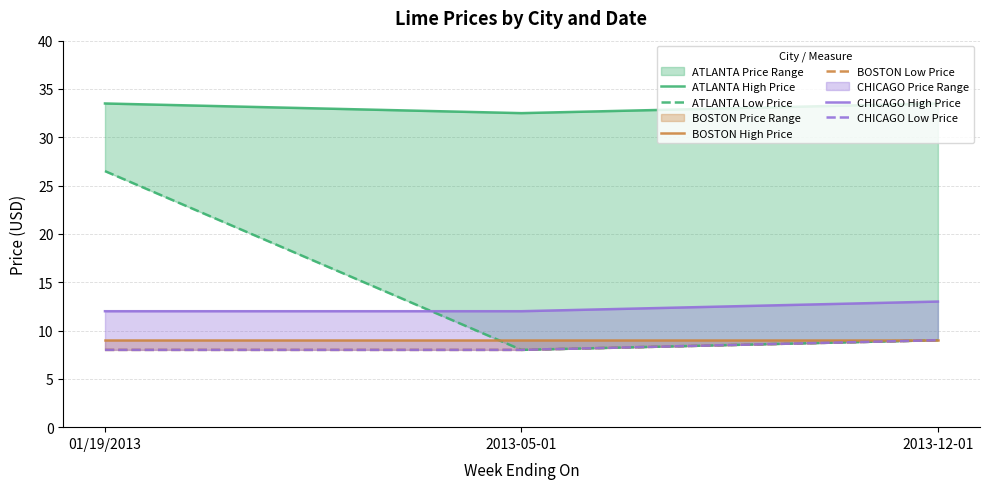

What is the sum of all CHICAGO High Price values?

37.0